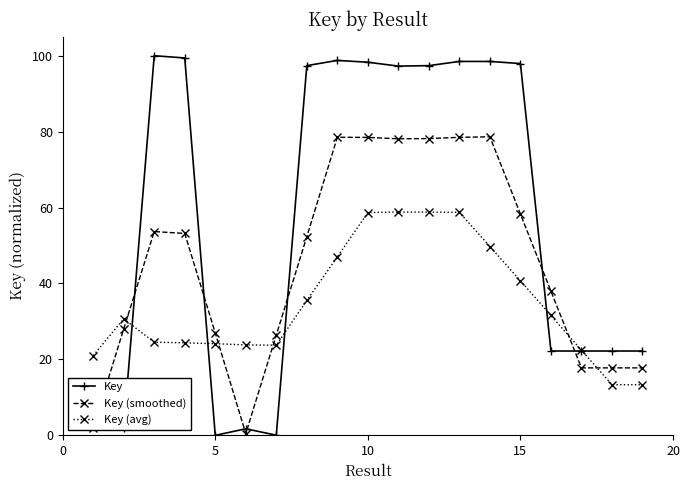

What is the value of the Key point at the 14th from the left?

98.5